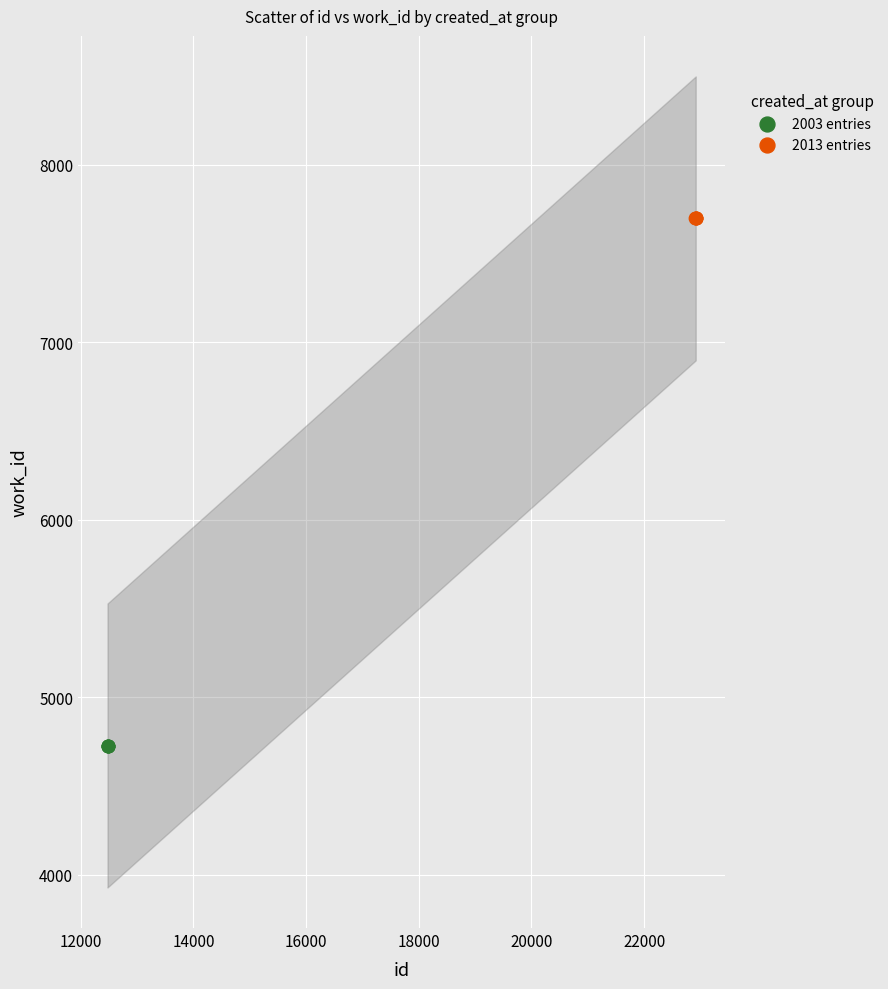

What are all the series names shown in the legend?

2003 entries, 2013 entries